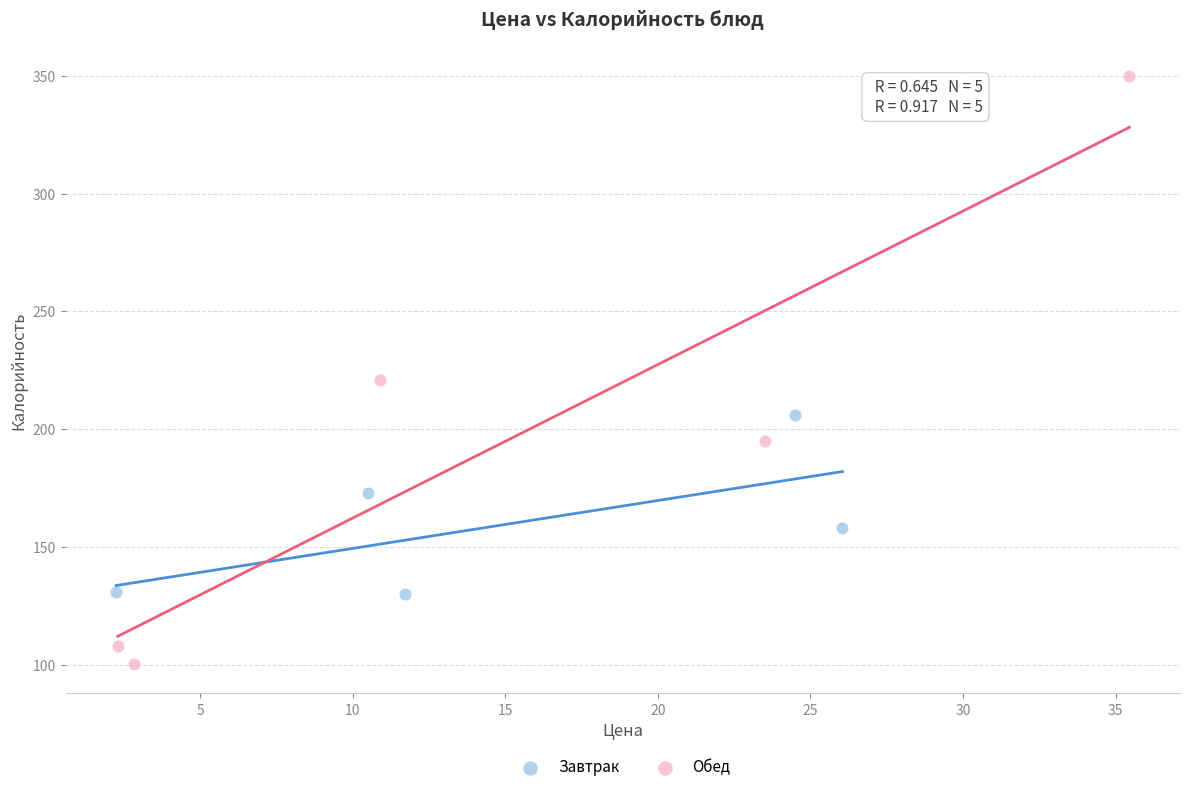

What are all the series names shown in the legend?

Завтрак, Обед